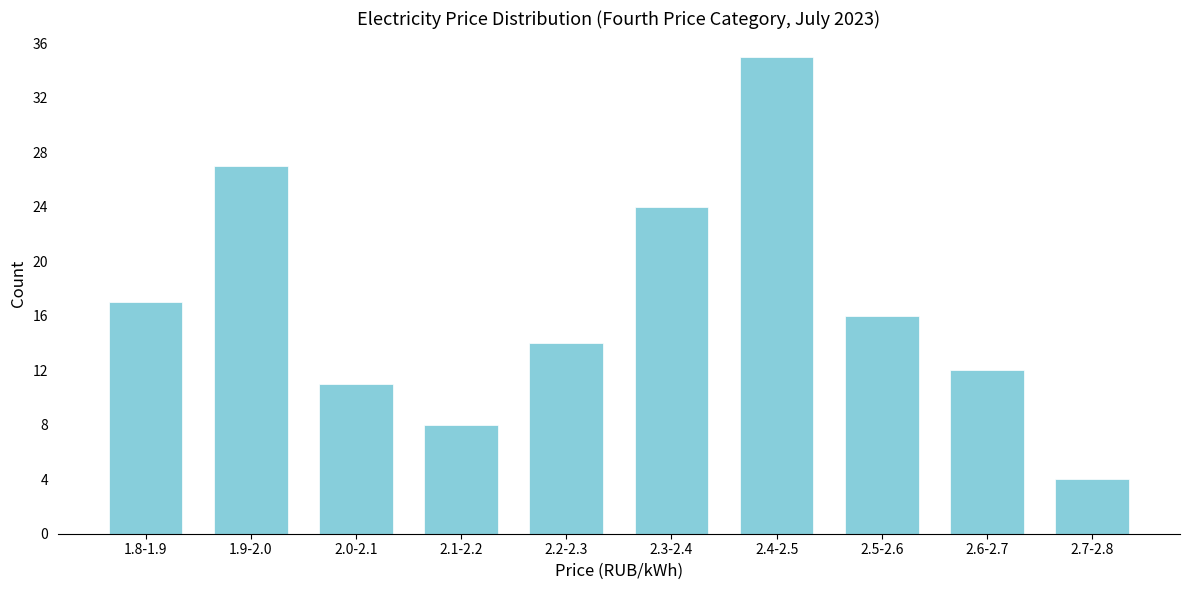

Reading right to left, transcribe all the data shown in this chart.

2.7-2.8=4	2.6-2.7=12	2.5-2.6=16	2.4-2.5=35	2.3-2.4=24	2.2-2.3=14	2.1-2.2=8	2.0-2.1=11	1.9-2.0=27	1.8-1.9=17